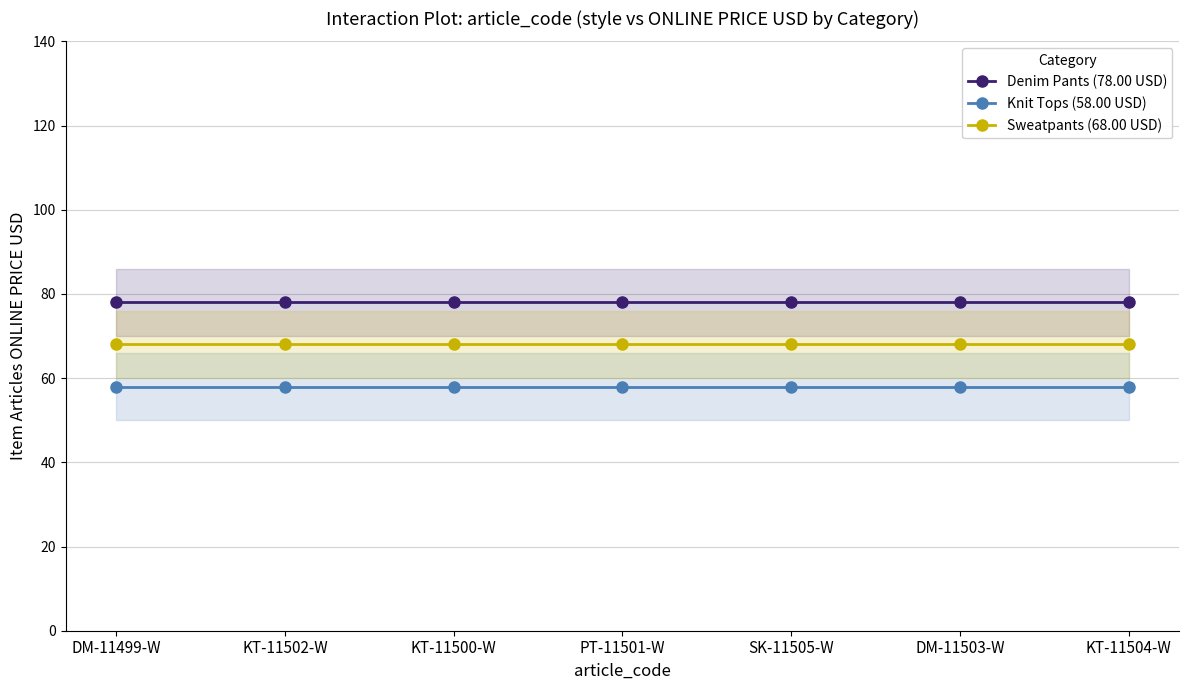

Is it true that Denim Pants (78.00 USD) equals 78 at DM-11503-W?

True